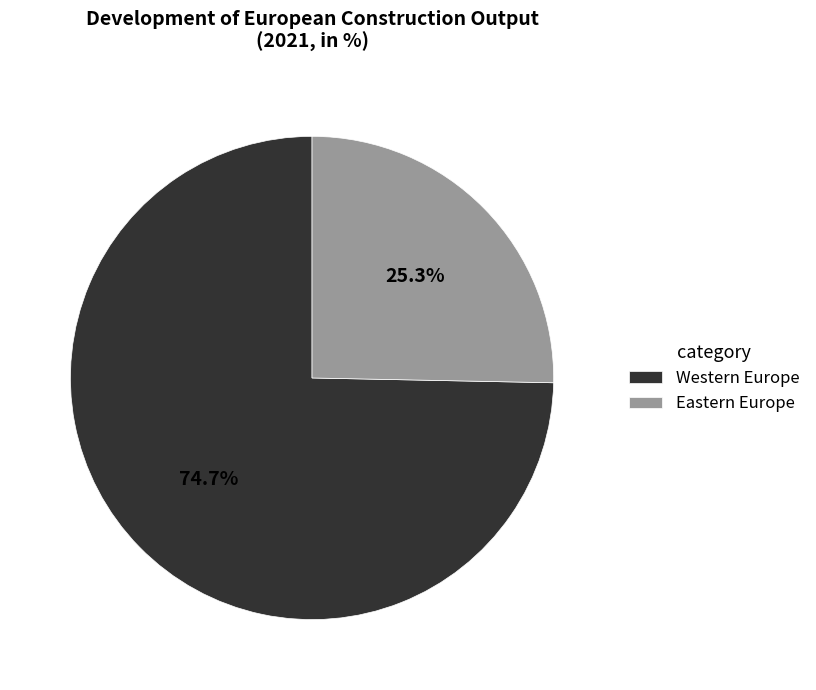

Does Western Europe represent more than half of the total?

Yes